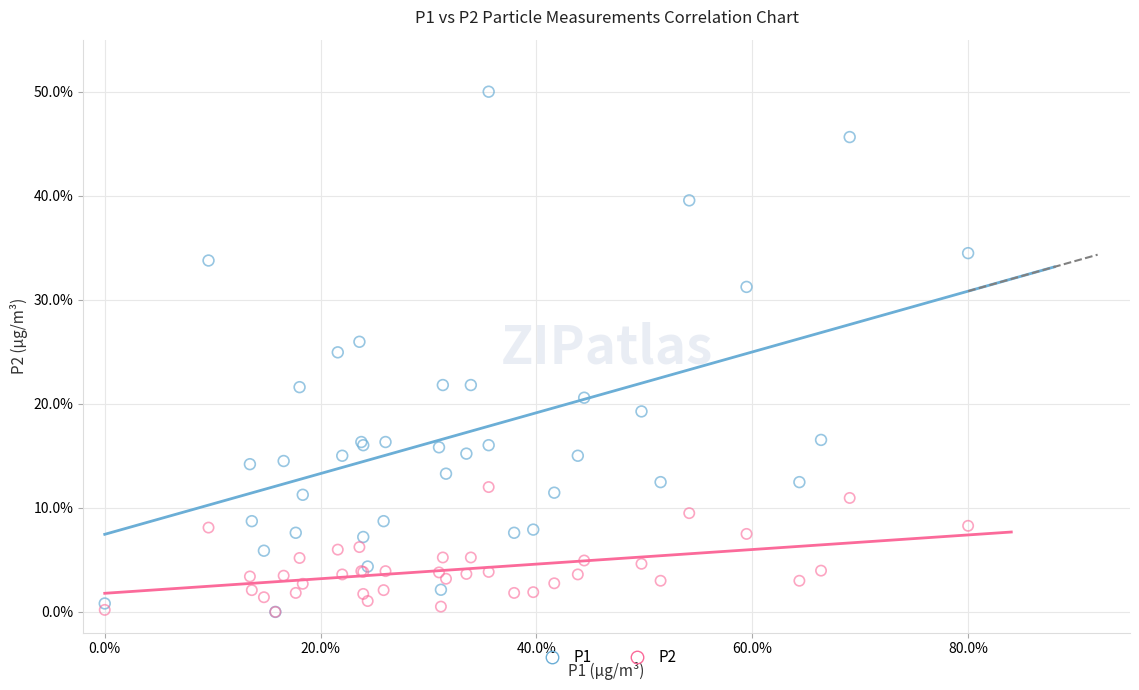

Which series reaches the maximum Y coordinate?

P1